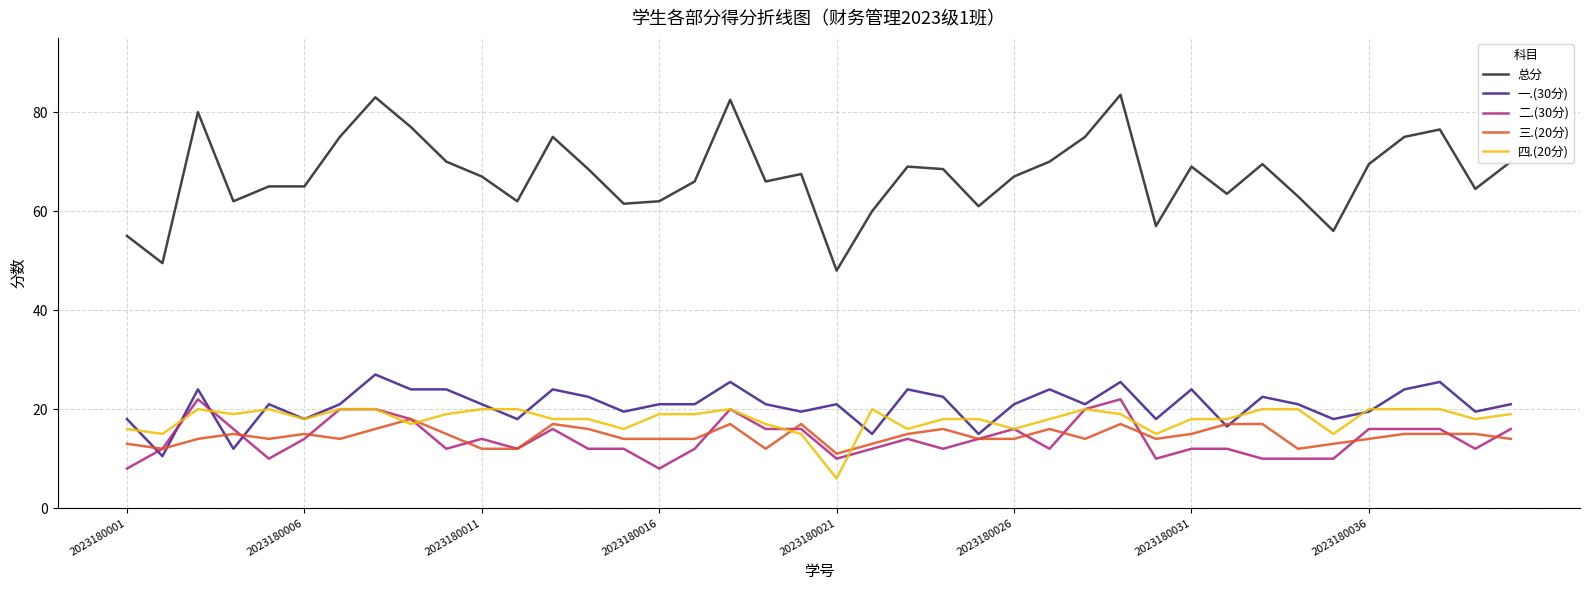

Which series has the largest range (max minus min)?

总分